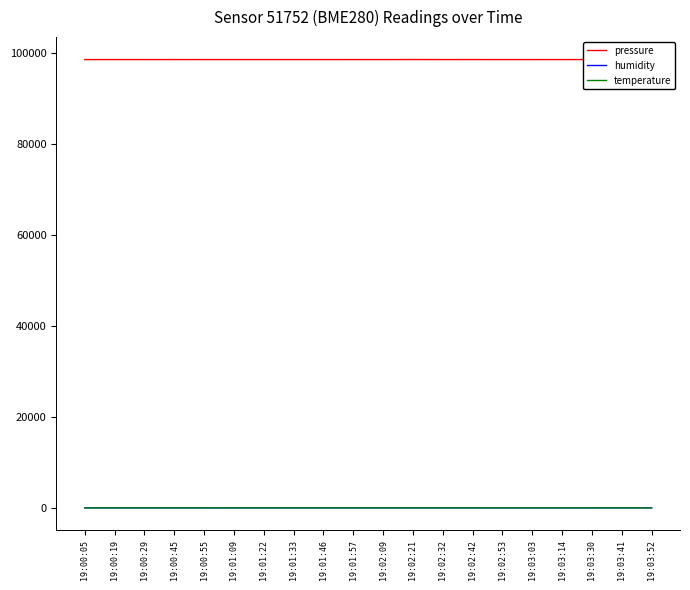

True or false: temperature and pressure cross at least once.

False